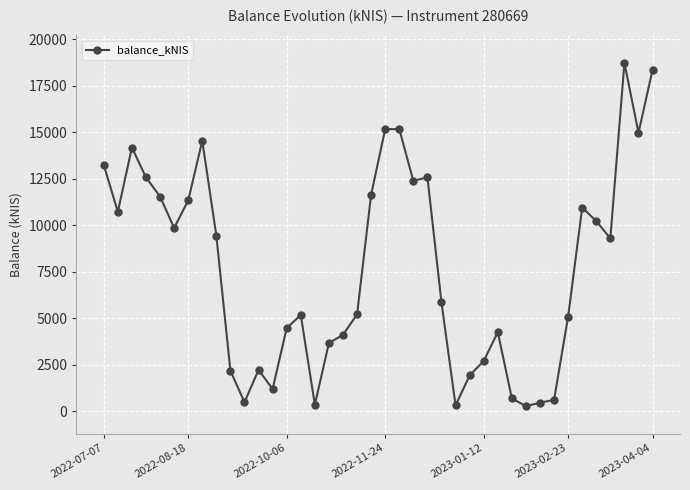

What is the average value?

7706.9